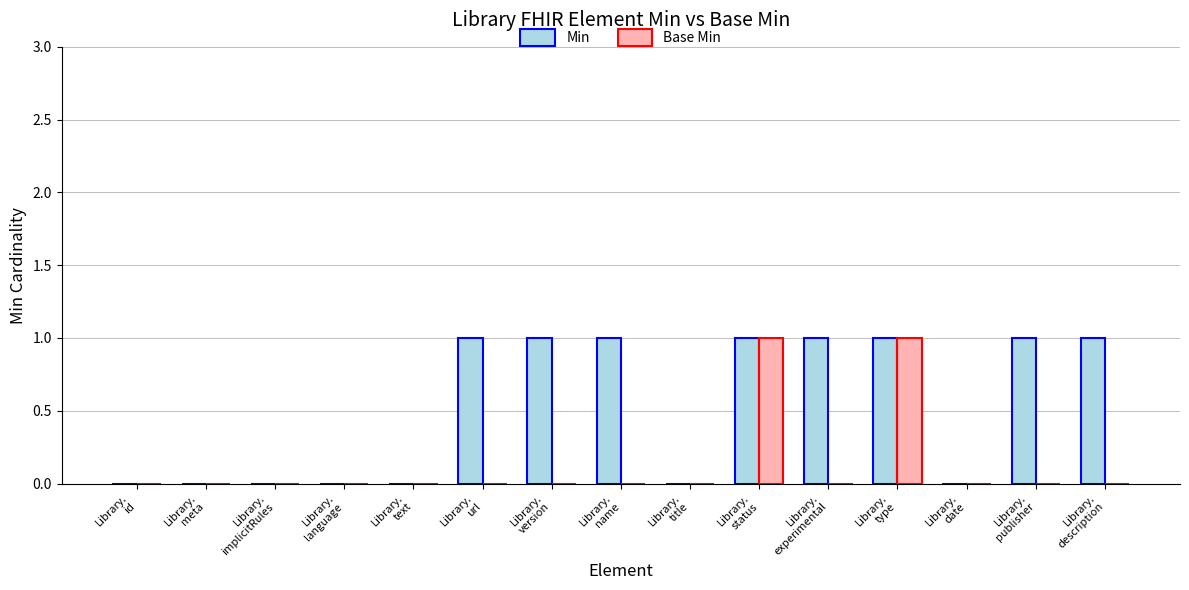

How many series are shown in this chart?

2